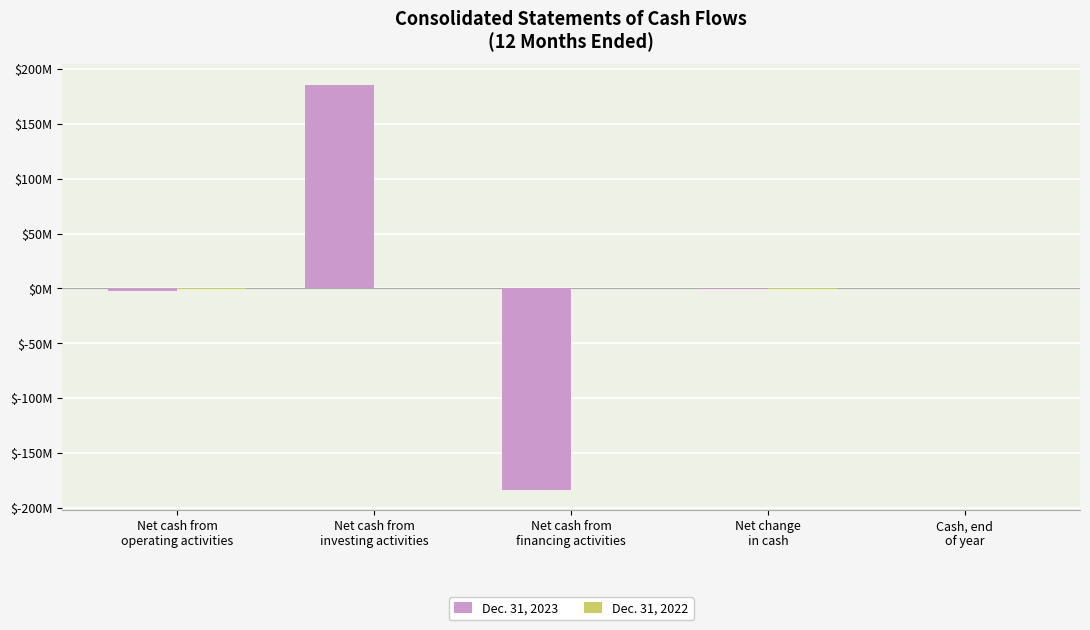

Does the chart contain stacked bars?

No